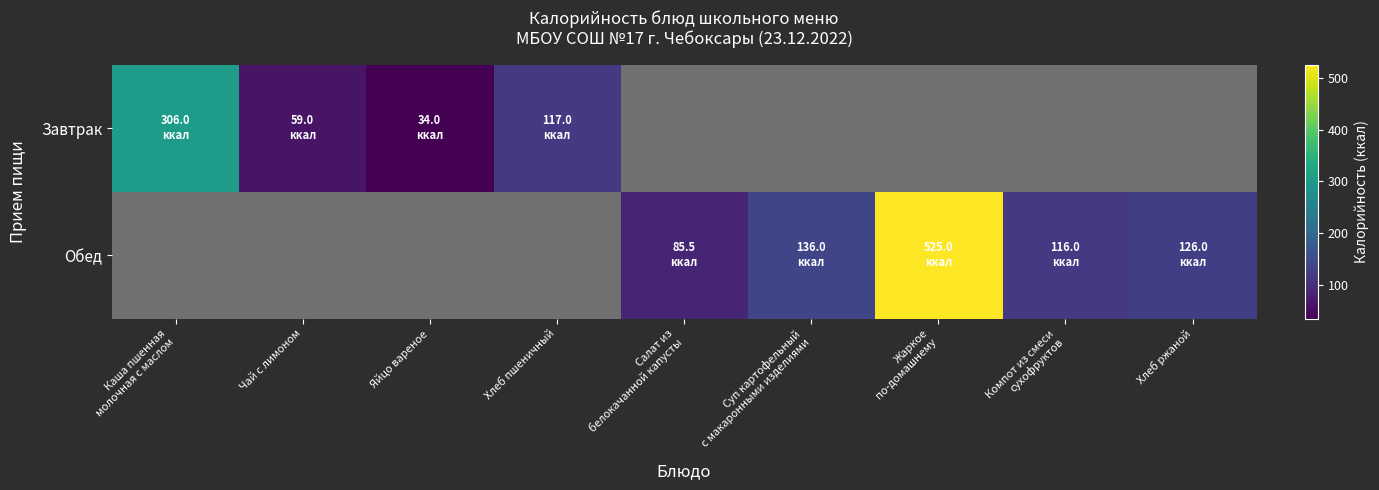

List the series in order of their overall mean, lowest first.

Завтрак, Обед